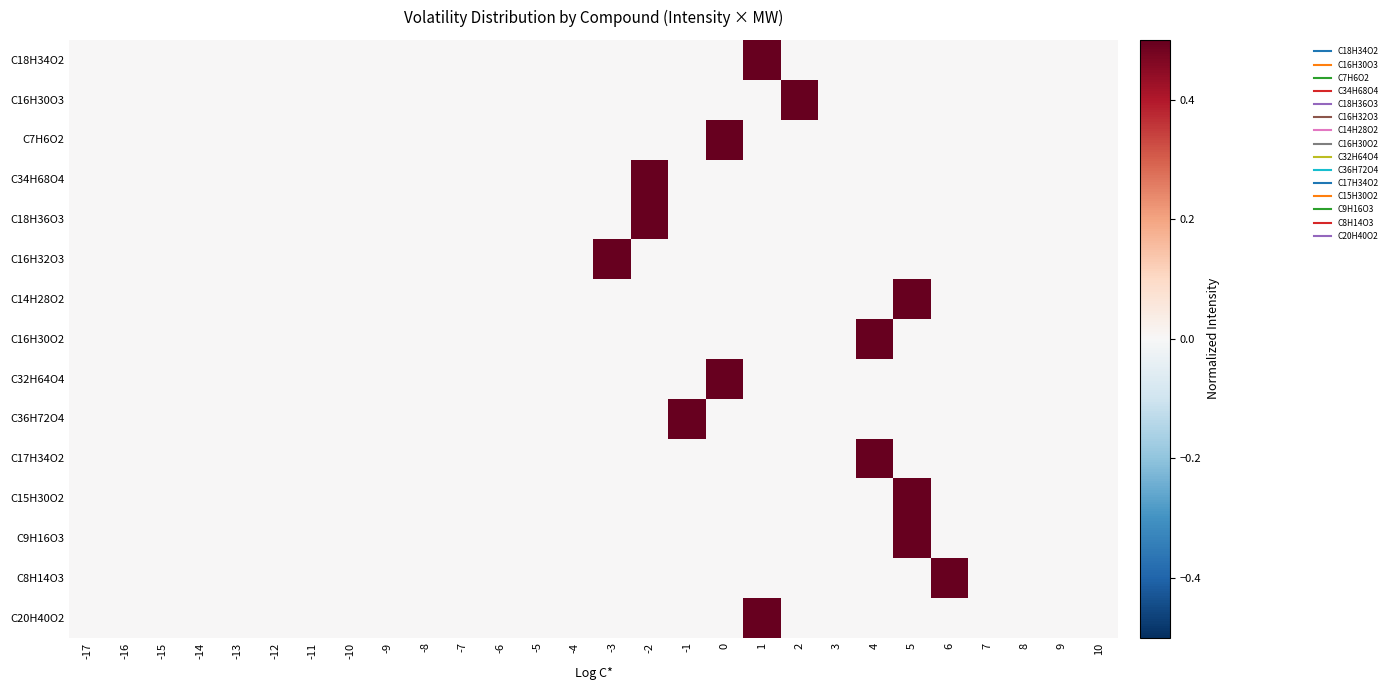

Reading left to right, transcribe all the data shown in this chart.

C18H34O2: -17=0.0	-16=0.0	-15=0.0	-14=0.0	-13=0.0	-12=0.0	-11=0.0	-10=0.0	-9=0.0	-8=0.0	-7=0.0	-6=0.0	-5=0.0	-4=0.0	-3=0.0	-2=0.0	-1=0.0	0=0.0	1=0.5	2=0.0	3=0.0	4=0.0	5=0.0	6=0.0	7=0.0	8=0.0	9=0.0	10=0.0
C16H30O3: -17=0.0	-16=0.0	-15=0.0	-14=0.0	-13=0.0	-12=0.0	-11=0.0	-10=0.0	-9=0.0	-8=0.0	-7=0.0	-6=0.0	-5=0.0	-4=0.0	-3=0.0	-2=0.0	-1=0.0	0=0.0	1=0.0	2=0.5	3=0.0	4=0.0	5=0.0	6=0.0	7=0.0	8=0.0	9=0.0	10=0.0
C7H6O2: -17=0.0	-16=0.0	-15=0.0	-14=0.0	-13=0.0	-12=0.0	-11=0.0	-10=0.0	-9=0.0	-8=0.0	-7=0.0	-6=0.0	-5=0.0	-4=0.0	-3=0.0	-2=0.0	-1=0.0	0=0.5	1=0.0	2=0.0	3=0.0	4=0.0	5=0.0	6=0.0	7=0.0	8=0.0	9=0.0	10=0.0
C34H68O4: -17=0.0	-16=0.0	-15=0.0	-14=0.0	-13=0.0	-12=0.0	-11=0.0	-10=0.0	-9=0.0	-8=0.0	-7=0.0	-6=0.0	-5=0.0	-4=0.0	-3=0.0	-2=0.5	-1=0.0	0=0.0	1=0.0	2=0.0	3=0.0	4=0.0	5=0.0	6=0.0	7=0.0	8=0.0	9=0.0	10=0.0
C18H36O3: -17=0.0	-16=0.0	-15=0.0	-14=0.0	-13=0.0	-12=0.0	-11=0.0	-10=0.0	-9=0.0	-8=0.0	-7=0.0	-6=0.0	-5=0.0	-4=0.0	-3=0.0	-2=0.5	-1=0.0	0=0.0	1=0.0	2=0.0	3=0.0	4=0.0	5=0.0	6=0.0	7=0.0	8=0.0	9=0.0	10=0.0
C16H32O3: -17=0.0	-16=0.0	-15=0.0	-14=0.0	-13=0.0	-12=0.0	-11=0.0	-10=0.0	-9=0.0	-8=0.0	-7=0.0	-6=0.0	-5=0.0	-4=0.0	-3=0.5	-2=0.0	-1=0.0	0=0.0	1=0.0	2=0.0	3=0.0	4=0.0	5=0.0	6=0.0	7=0.0	8=0.0	9=0.0	10=0.0
C14H28O2: -17=0.0	-16=0.0	-15=0.0	-14=0.0	-13=0.0	-12=0.0	-11=0.0	-10=0.0	-9=0.0	-8=0.0	-7=0.0	-6=0.0	-5=0.0	-4=0.0	-3=0.0	-2=0.0	-1=0.0	0=0.0	1=0.0	2=0.0	3=0.0	4=0.0	5=0.5	6=0.0	7=0.0	8=0.0	9=0.0	10=0.0
C16H30O2: -17=0.0	-16=0.0	-15=0.0	-14=0.0	-13=0.0	-12=0.0	-11=0.0	-10=0.0	-9=0.0	-8=0.0	-7=0.0	-6=0.0	-5=0.0	-4=0.0	-3=0.0	-2=0.0	-1=0.0	0=0.0	1=0.0	2=0.0	3=0.0	4=0.5	5=0.0	6=0.0	7=0.0	8=0.0	9=0.0	10=0.0
C32H64O4: -17=0.0	-16=0.0	-15=0.0	-14=0.0	-13=0.0	-12=0.0	-11=0.0	-10=0.0	-9=0.0	-8=0.0	-7=0.0	-6=0.0	-5=0.0	-4=0.0	-3=0.0	-2=0.0	-1=0.0	0=0.5	1=0.0	2=0.0	3=0.0	4=0.0	5=0.0	6=0.0	7=0.0	8=0.0	9=0.0	10=0.0
C36H72O4: -17=0.0	-16=0.0	-15=0.0	-14=0.0	-13=0.0	-12=0.0	-11=0.0	-10=0.0	-9=0.0	-8=0.0	-7=0.0	-6=0.0	-5=0.0	-4=0.0	-3=0.0	-2=0.0	-1=0.5	0=0.0	1=0.0	2=0.0	3=0.0	4=0.0	5=0.0	6=0.0	7=0.0	8=0.0	9=0.0	10=0.0
C17H34O2: -17=0.0	-16=0.0	-15=0.0	-14=0.0	-13=0.0	-12=0.0	-11=0.0	-10=0.0	-9=0.0	-8=0.0	-7=0.0	-6=0.0	-5=0.0	-4=0.0	-3=0.0	-2=0.0	-1=0.0	0=0.0	1=0.0	2=0.0	3=0.0	4=0.5	5=0.0	6=0.0	7=0.0	8=0.0	9=0.0	10=0.0
C15H30O2: -17=0.0	-16=0.0	-15=0.0	-14=0.0	-13=0.0	-12=0.0	-11=0.0	-10=0.0	-9=0.0	-8=0.0	-7=0.0	-6=0.0	-5=0.0	-4=0.0	-3=0.0	-2=0.0	-1=0.0	0=0.0	1=0.0	2=0.0	3=0.0	4=0.0	5=0.5	6=0.0	7=0.0	8=0.0	9=0.0	10=0.0
C9H16O3: -17=0.0	-16=0.0	-15=0.0	-14=0.0	-13=0.0	-12=0.0	-11=0.0	-10=0.0	-9=0.0	-8=0.0	-7=0.0	-6=0.0	-5=0.0	-4=0.0	-3=0.0	-2=0.0	-1=0.0	0=0.0	1=0.0	2=0.0	3=0.0	4=0.0	5=0.5	6=0.0	7=0.0	8=0.0	9=0.0	10=0.0
C8H14O3: -17=0.0	-16=0.0	-15=0.0	-14=0.0	-13=0.0	-12=0.0	-11=0.0	-10=0.0	-9=0.0	-8=0.0	-7=0.0	-6=0.0	-5=0.0	-4=0.0	-3=0.0	-2=0.0	-1=0.0	0=0.0	1=0.0	2=0.0	3=0.0	4=0.0	5=0.0	6=0.5	7=0.0	8=0.0	9=0.0	10=0.0
C20H40O2: -17=0.0	-16=0.0	-15=0.0	-14=0.0	-13=0.0	-12=0.0	-11=0.0	-10=0.0	-9=0.0	-8=0.0	-7=0.0	-6=0.0	-5=0.0	-4=0.0	-3=0.0	-2=0.0	-1=0.0	0=0.0	1=0.5	2=0.0	3=0.0	4=0.0	5=0.0	6=0.0	7=0.0	8=0.0	9=0.0	10=0.0